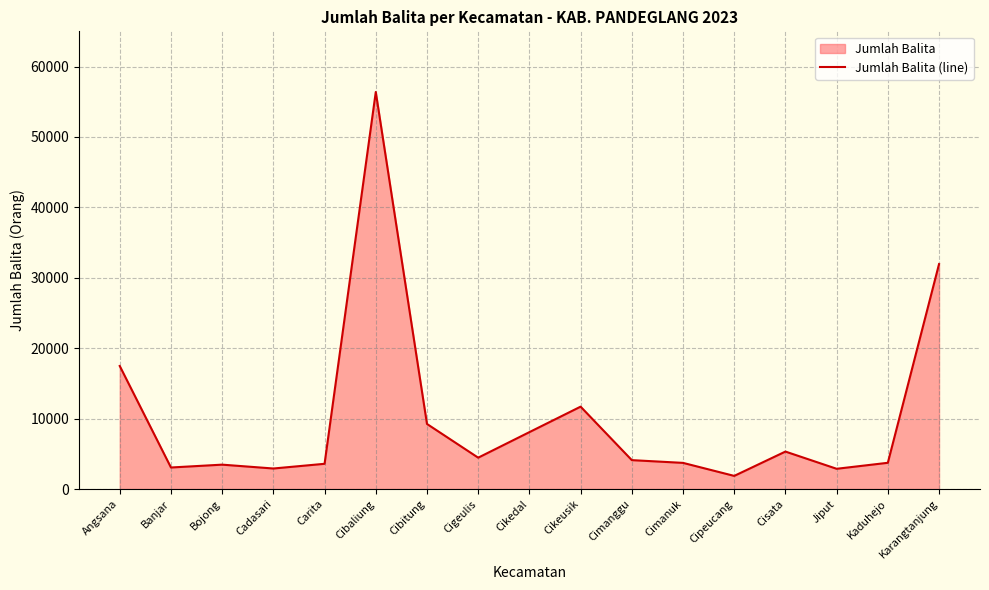

At which category does the chart reach its minimum across all series?

Cipeucang